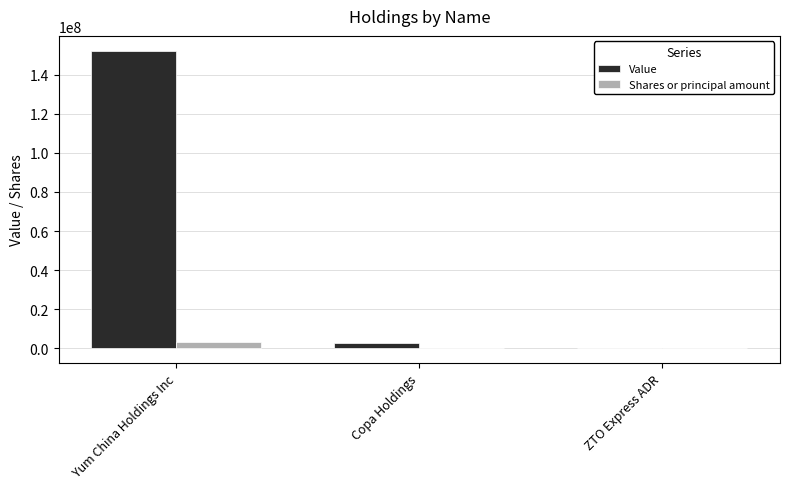

Between Yum China Holdings Inc and ZTO Express ADR, which series saw the biggest shift?

Value